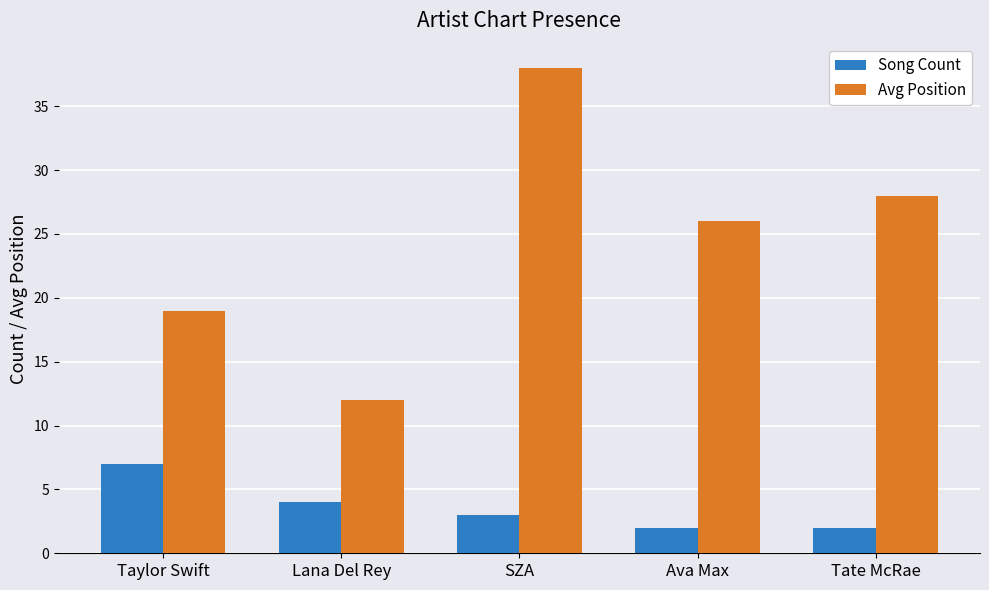

What is the sum of all Avg Position values?

123